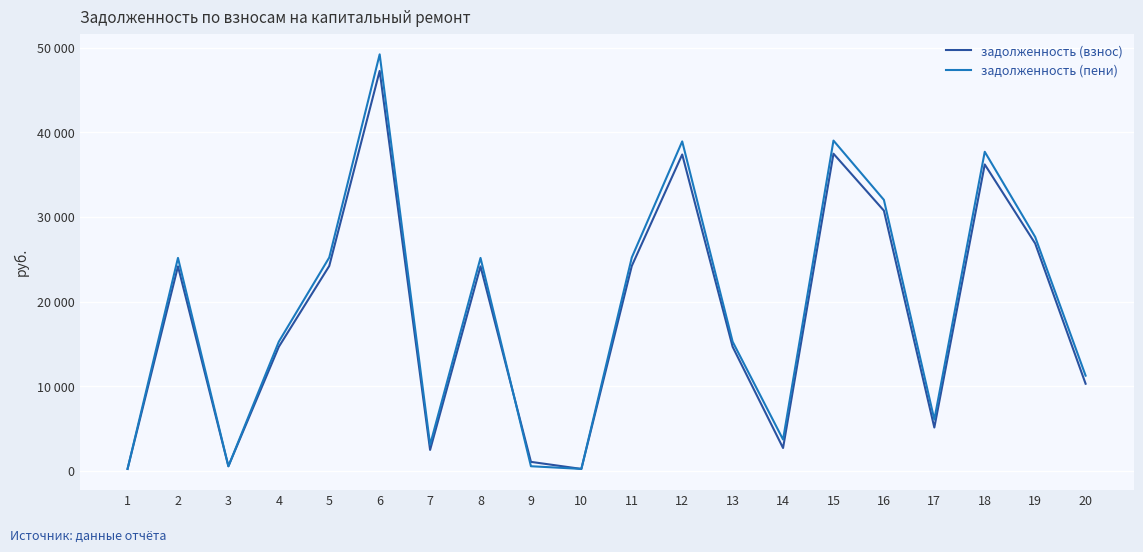

Where is the first local maximum for задолженность (взнос)?

2